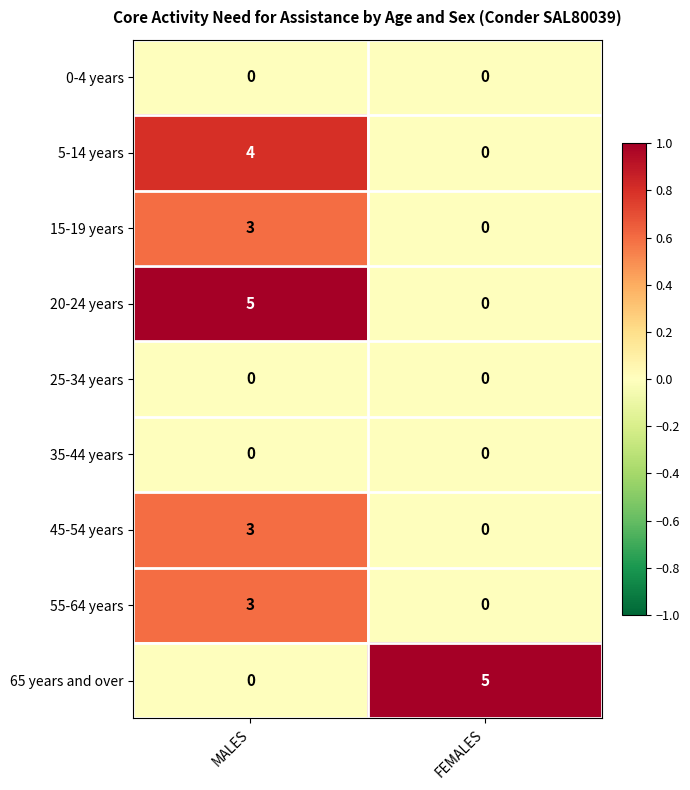

Reading left to right, list all the values displayed in this chart.

0-4 years: MALES=0	FEMALES=0
5-14 years: MALES=4	FEMALES=0
15-19 years: MALES=3	FEMALES=0
20-24 years: MALES=5	FEMALES=0
25-34 years: MALES=0	FEMALES=0
35-44 years: MALES=0	FEMALES=0
45-54 years: MALES=3	FEMALES=0
55-64 years: MALES=3	FEMALES=0
65 years and over: MALES=0	FEMALES=5